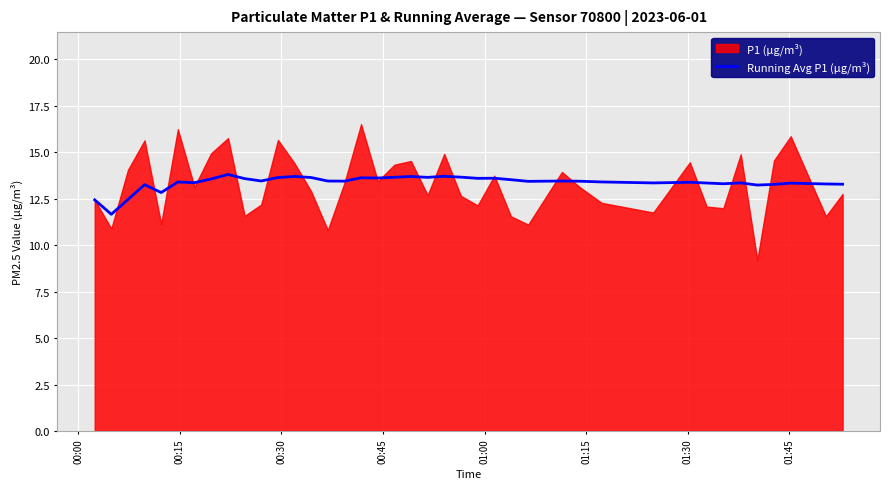

What is the highest value of the Running Avg P1 (µg/m³) series?

13.8